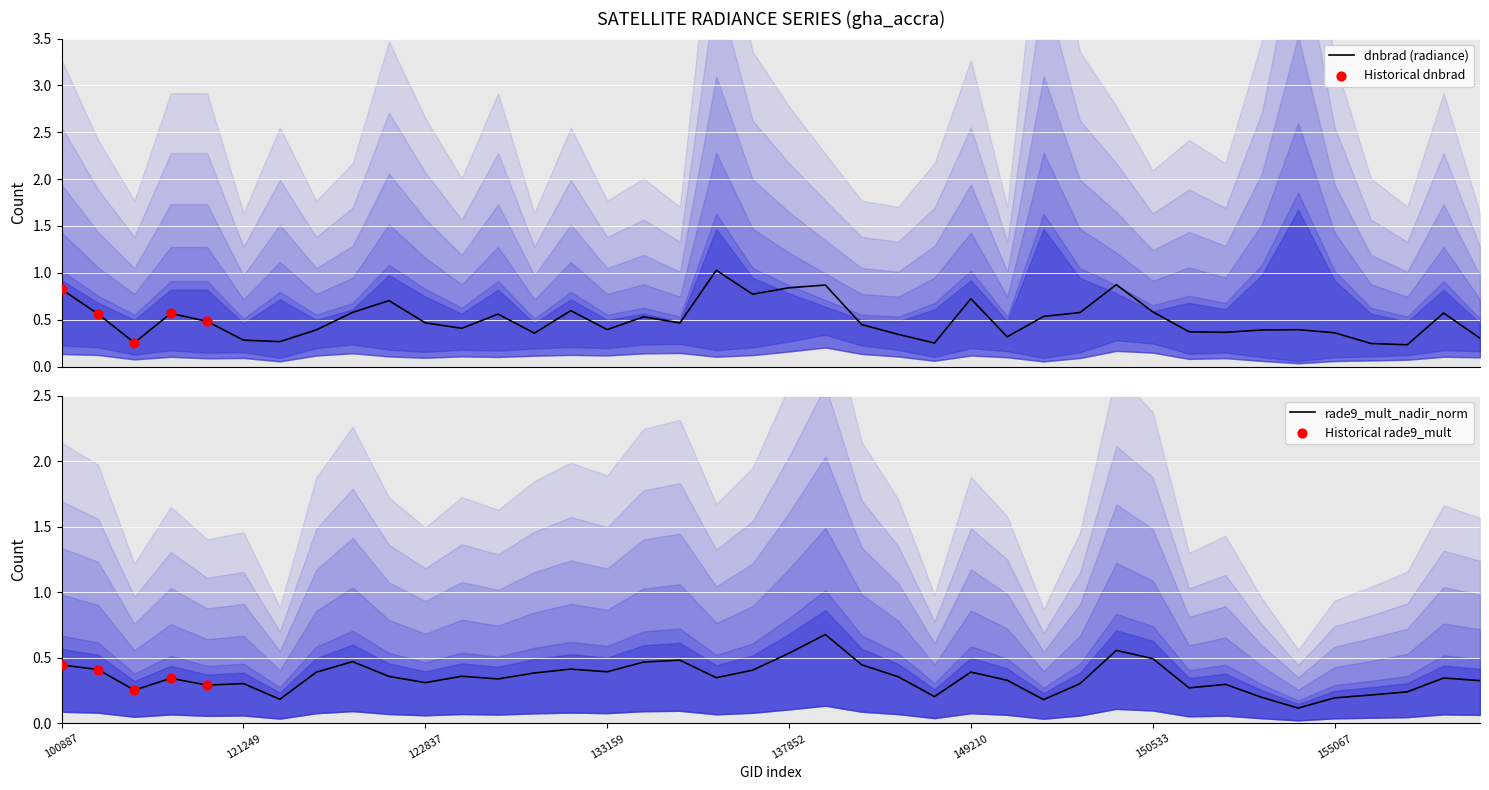

Which series contains the lowest Y value?

rade9_mult_nadir_norm